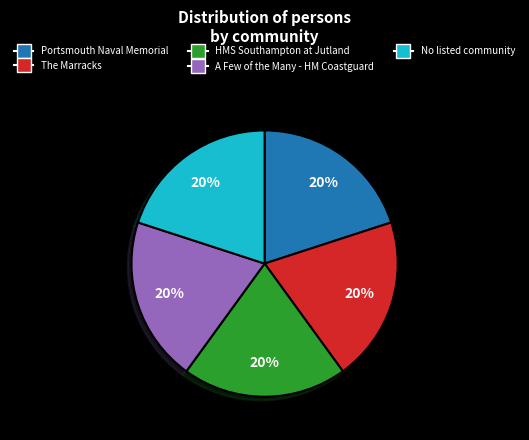

Is there any slice that represents more than half of the pie?

No